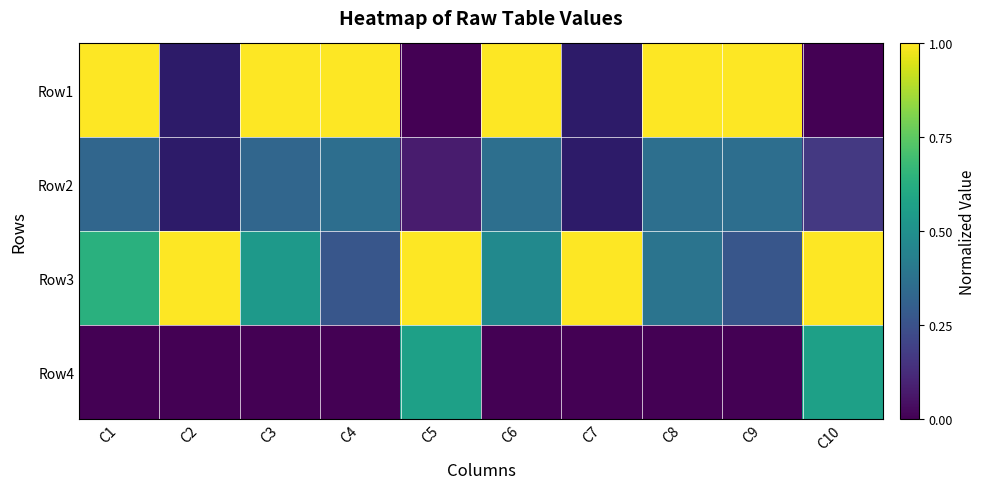

What is the spread (max minus min) of values at C4?

1.0